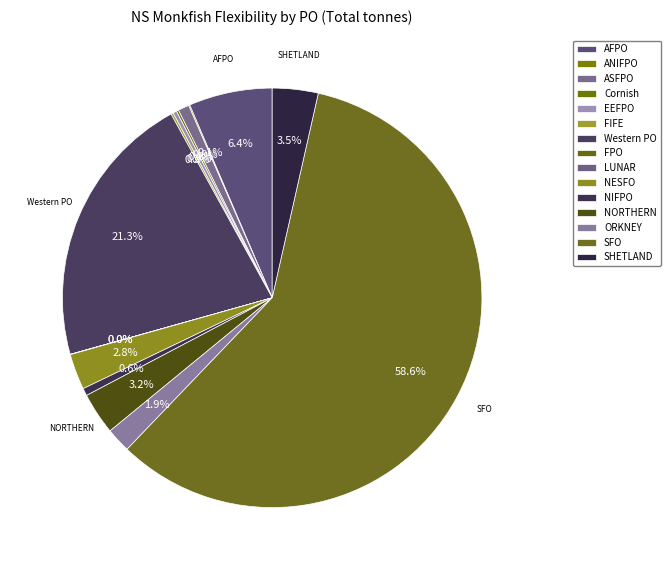

Does SFO represent more than half of the total?

Yes